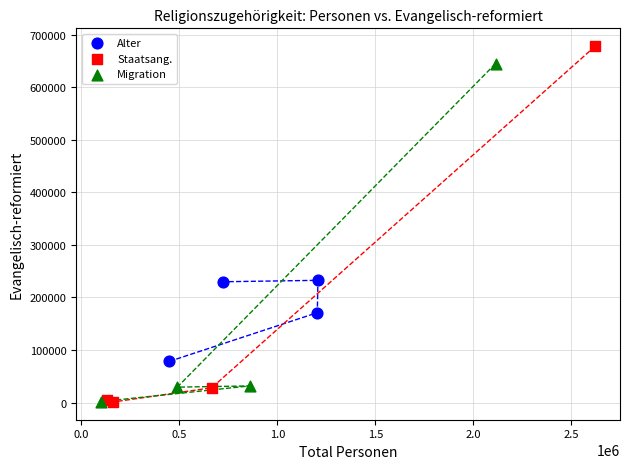

What are all the series names shown in the legend?

Alter, Staatsang., Migration